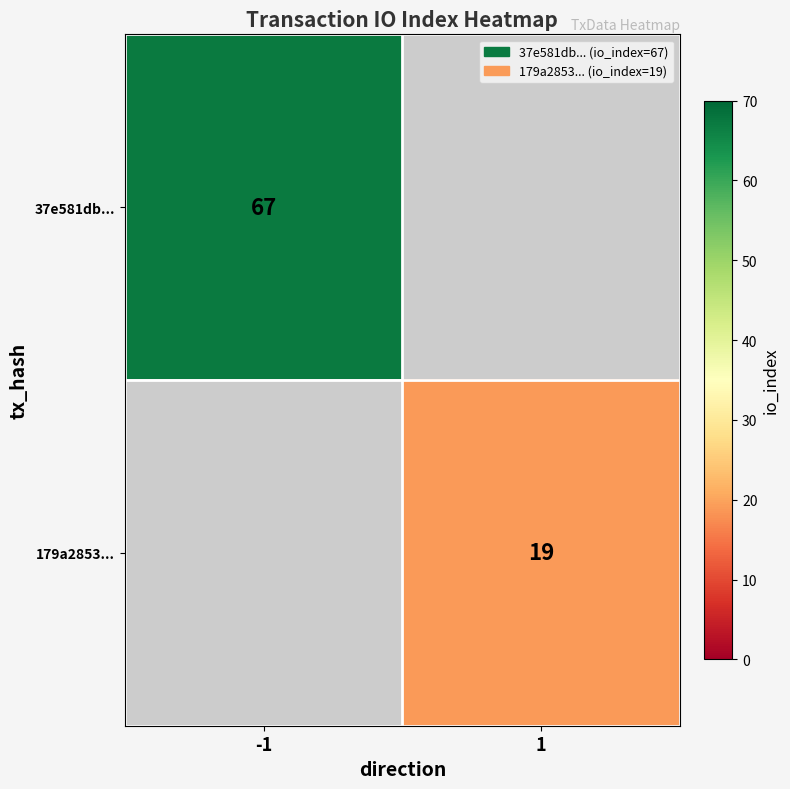

True or false: 37e581db... has a value of 46 at -1.

False